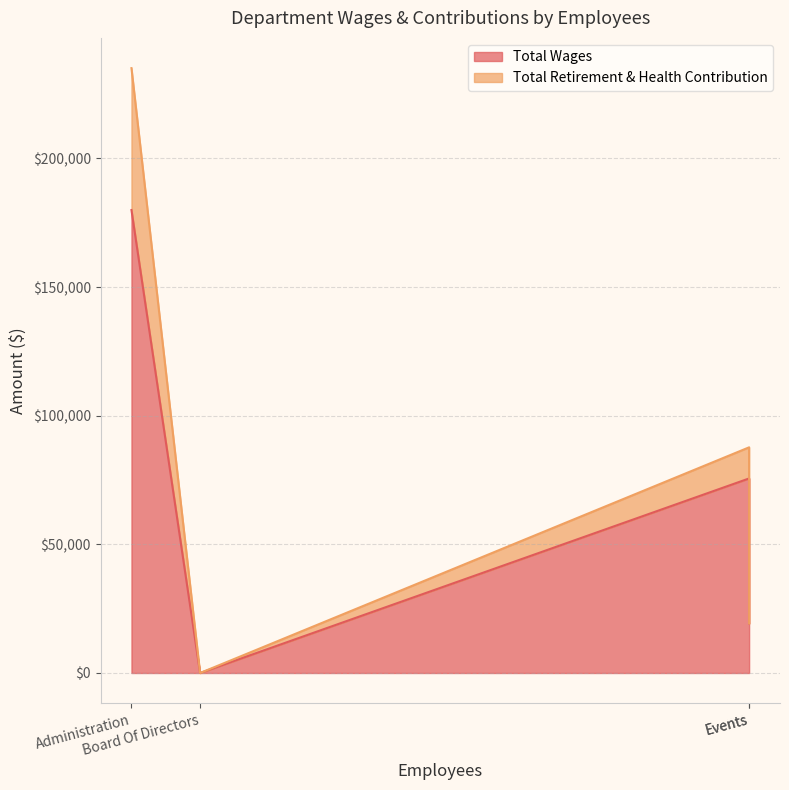

Where does the Total Wages series first go above 75617?

Administration